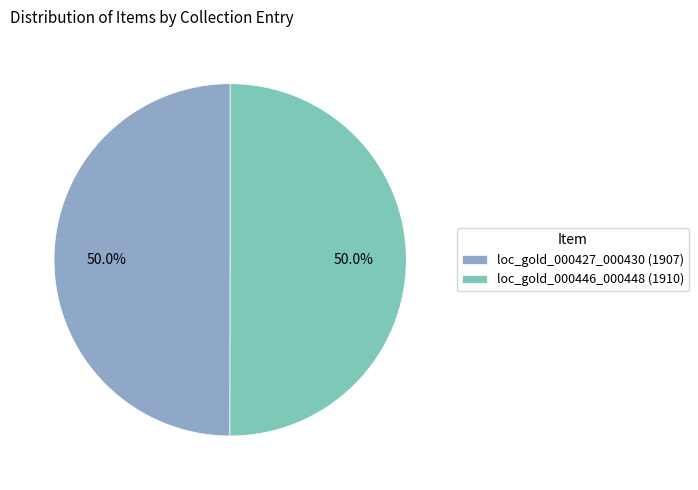

Is it true that loc_gold_000427_000430 (1907) is 56% of the pie?

False